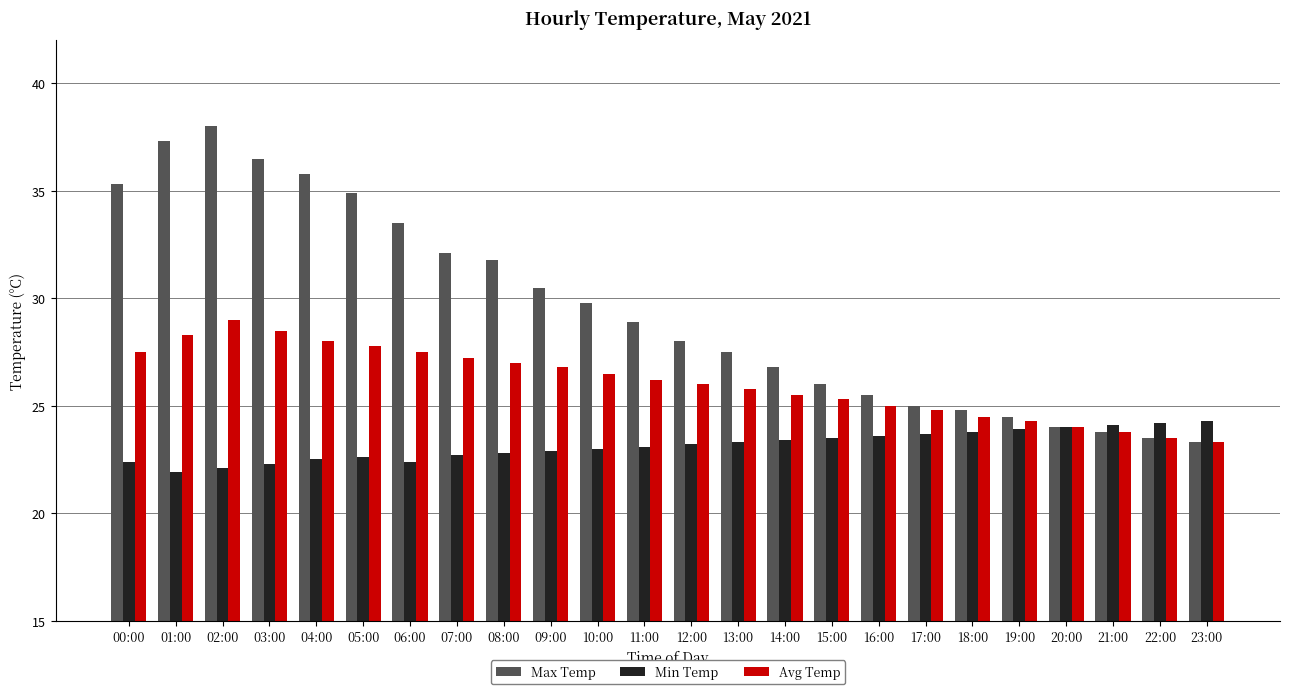

List the series in order of their overall mean, highest first.

Max Temp, Avg Temp, Min Temp